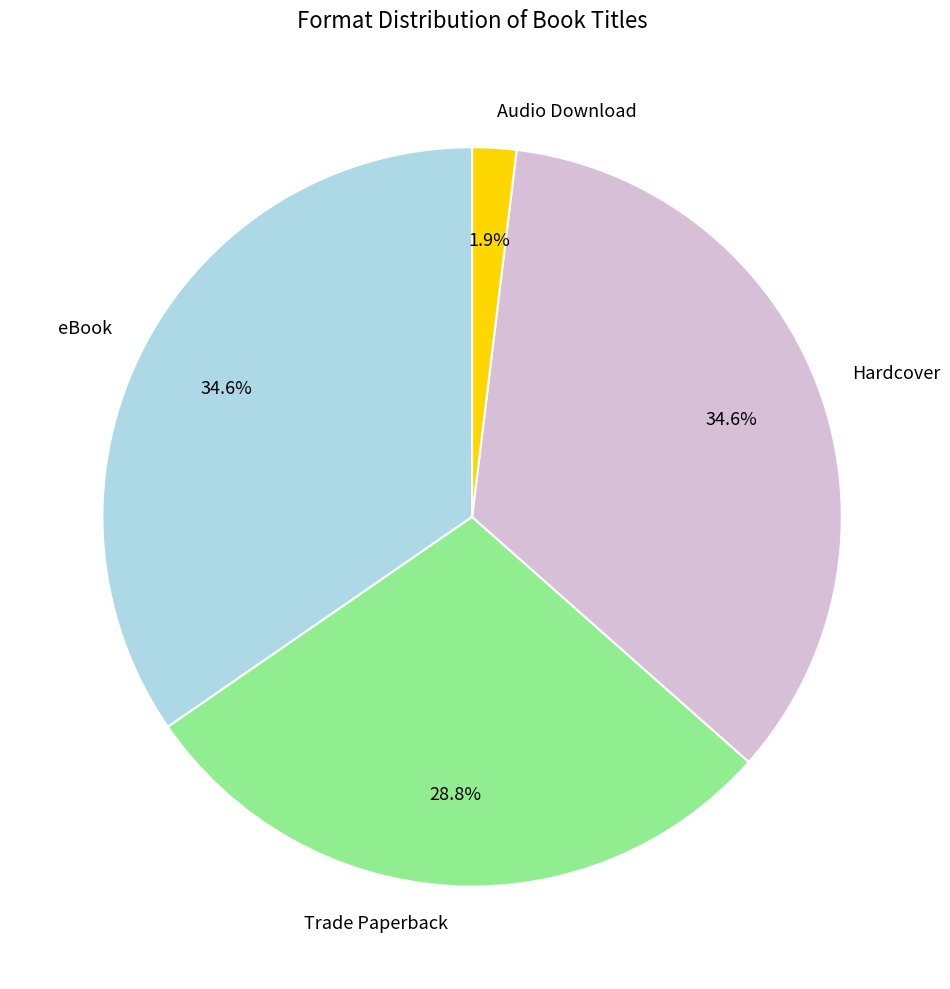

Is the sum of Trade Paperback and Hardcover greater than half?

Yes